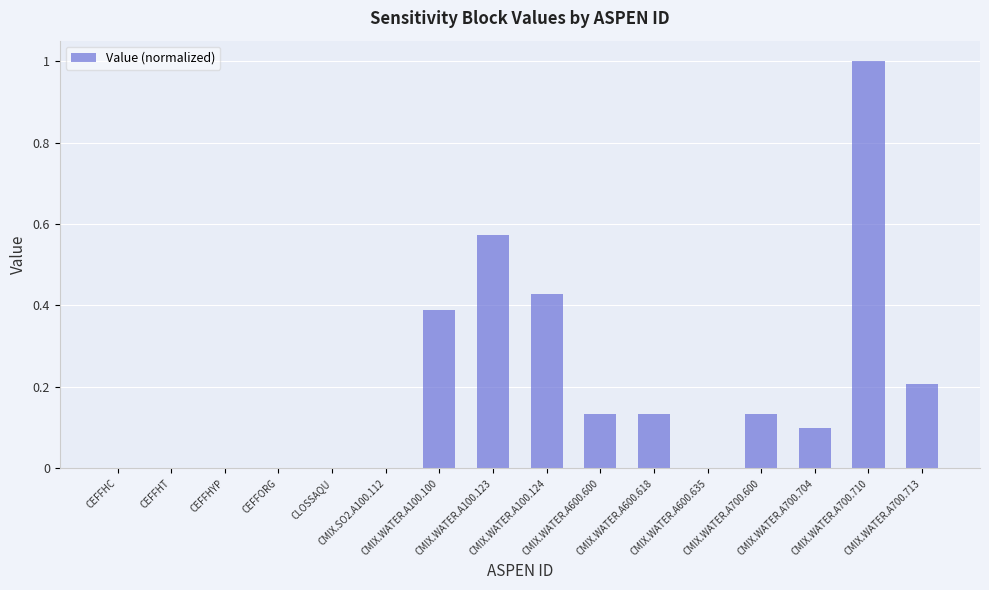

Which category has the highest value across all series?

CMIX.WATER.A700.710